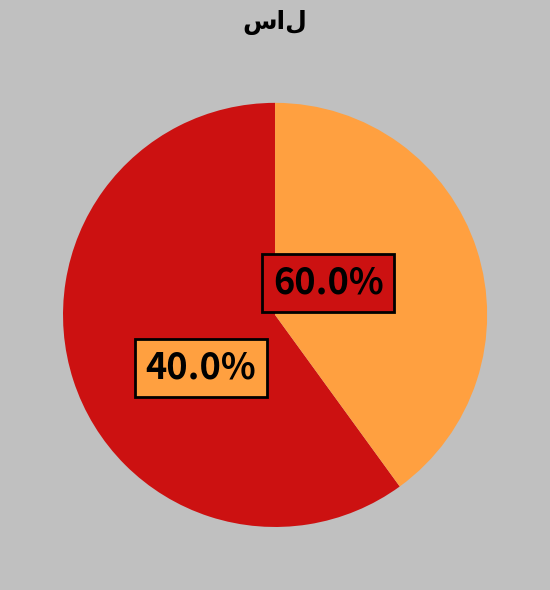

Is there a majority slice in this chart?

Yes